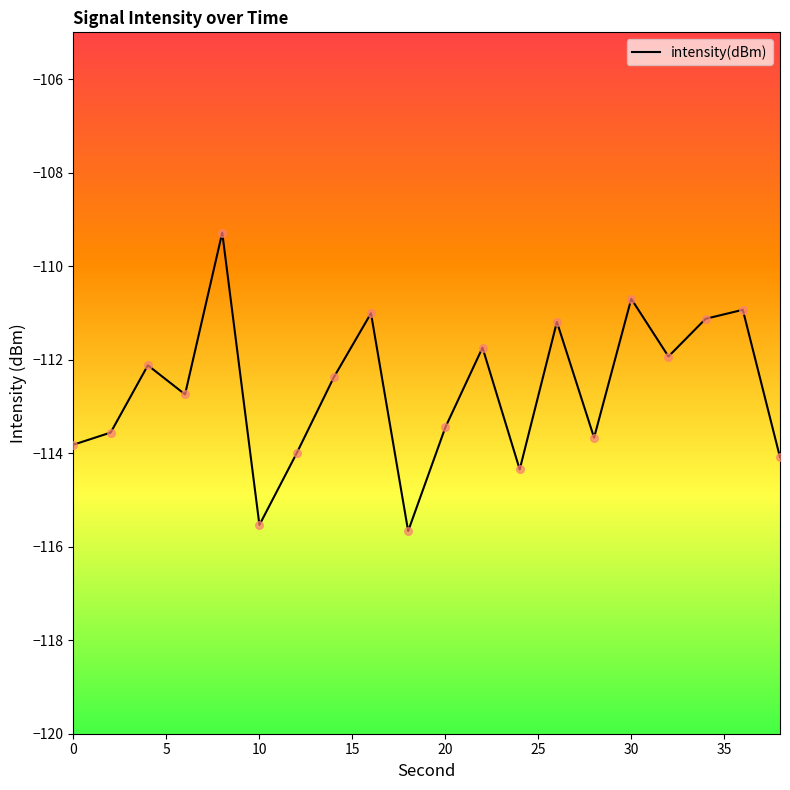

What is the greatest value displayed?

-109.3